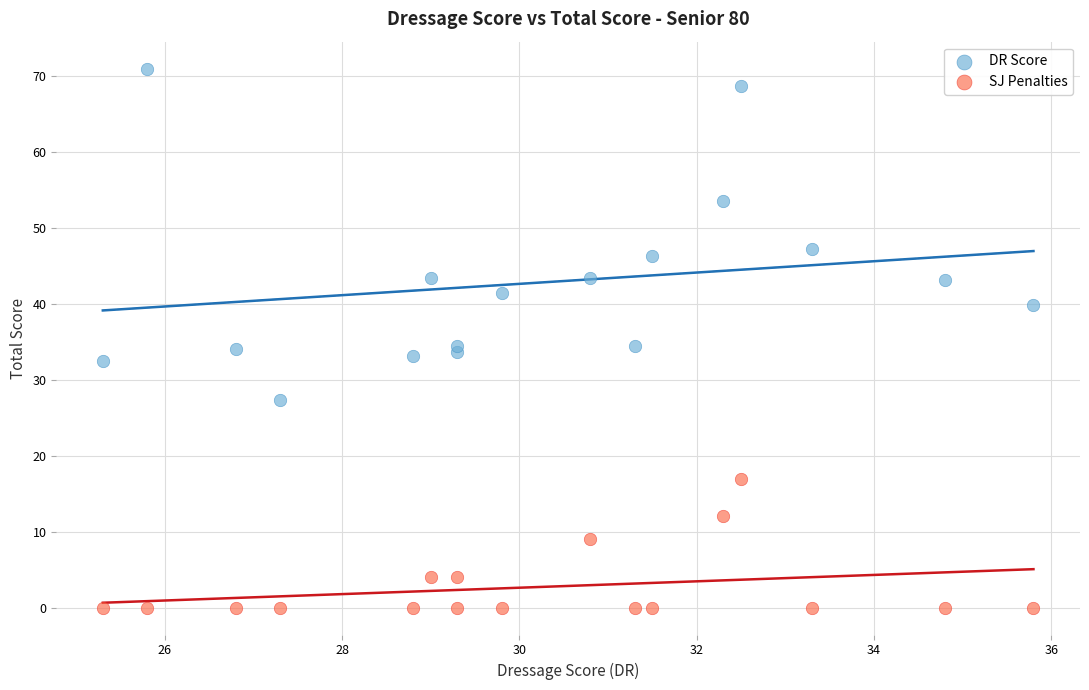

Which series has the widest spread of Y values?

DR Score